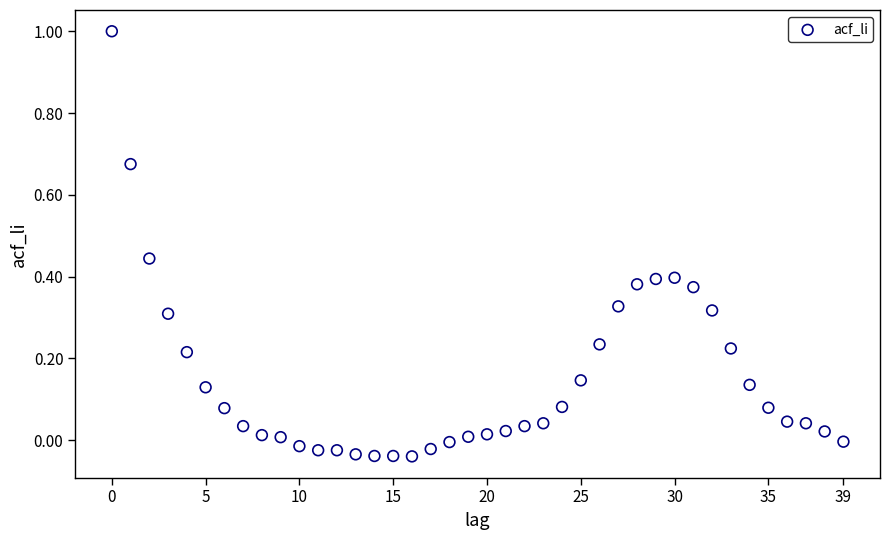

What is the range of Y values (max minus min)?

1.0